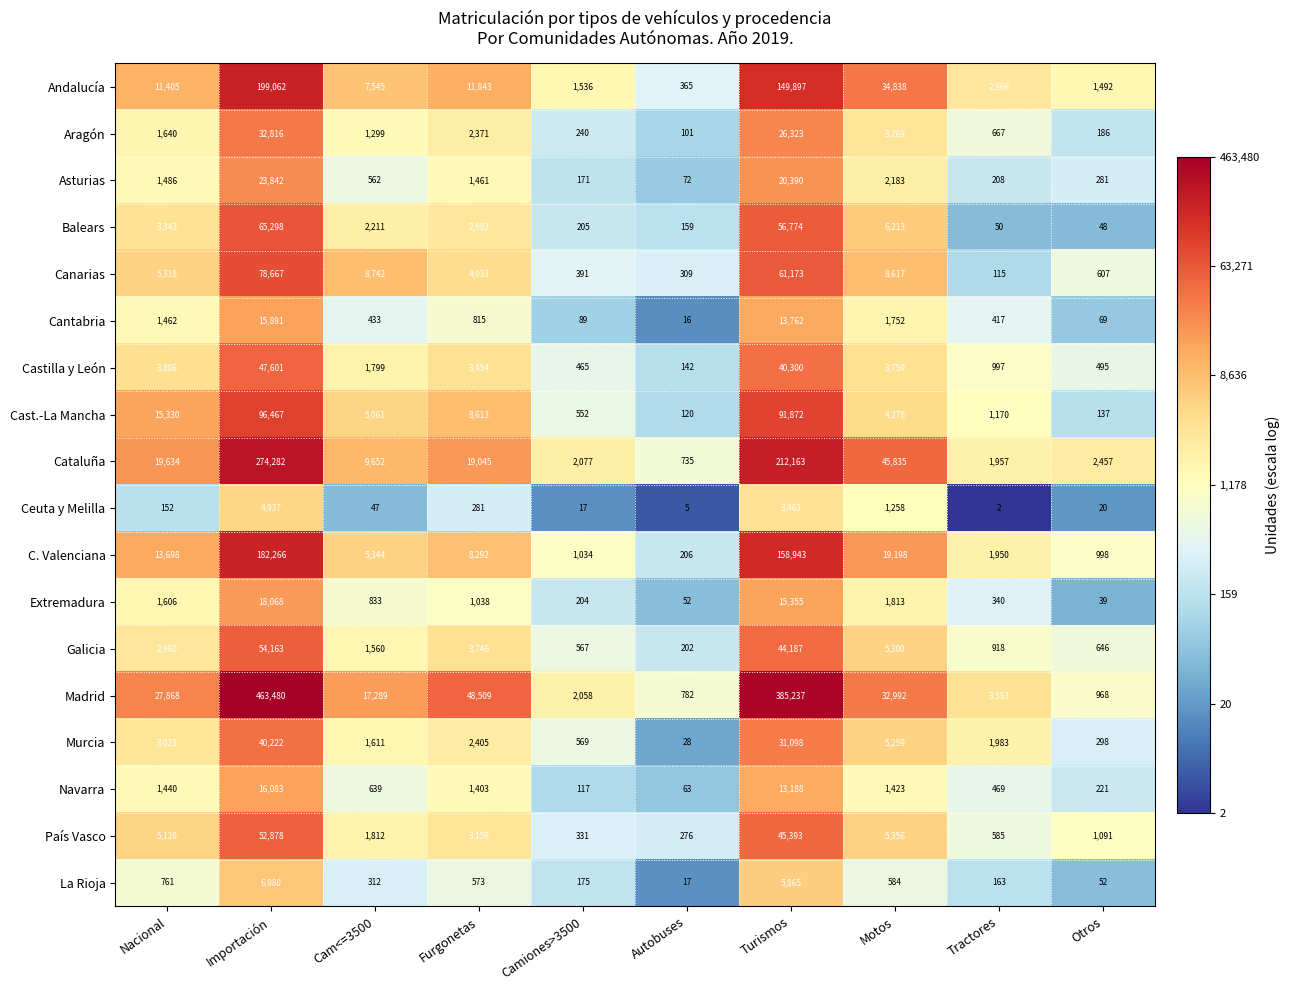

How many distinct data groups are displayed?

18